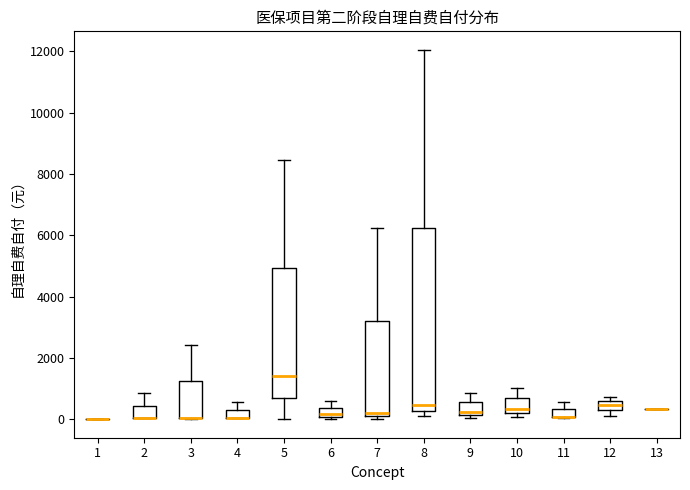

Which box is the tallest, from its lower edge to its upper edge?

8